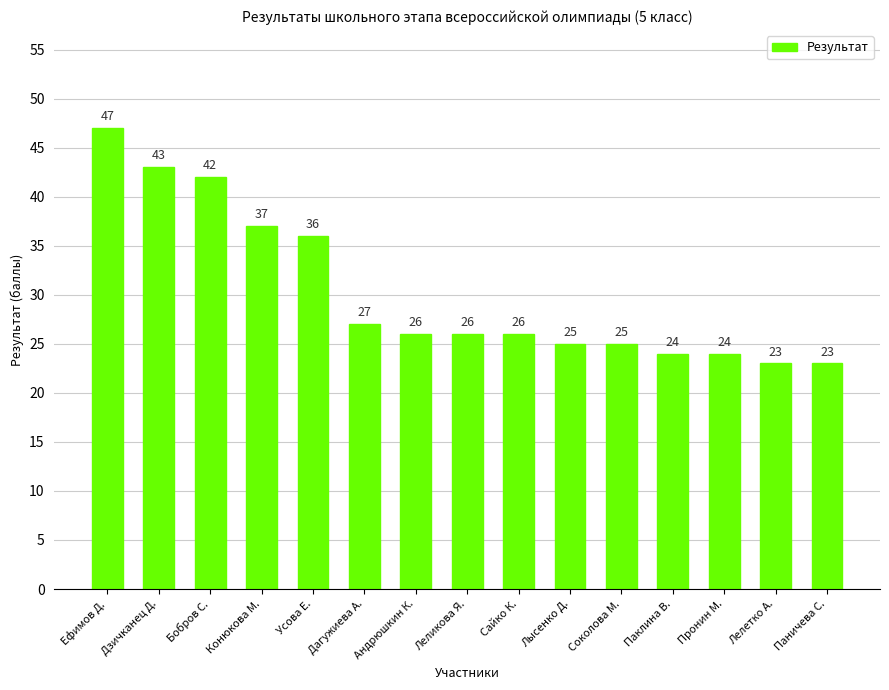

Reading right to left, extract all data points from this chart.

23	23	24	24	25	25	26	26	26	27	36	37	42	43	47